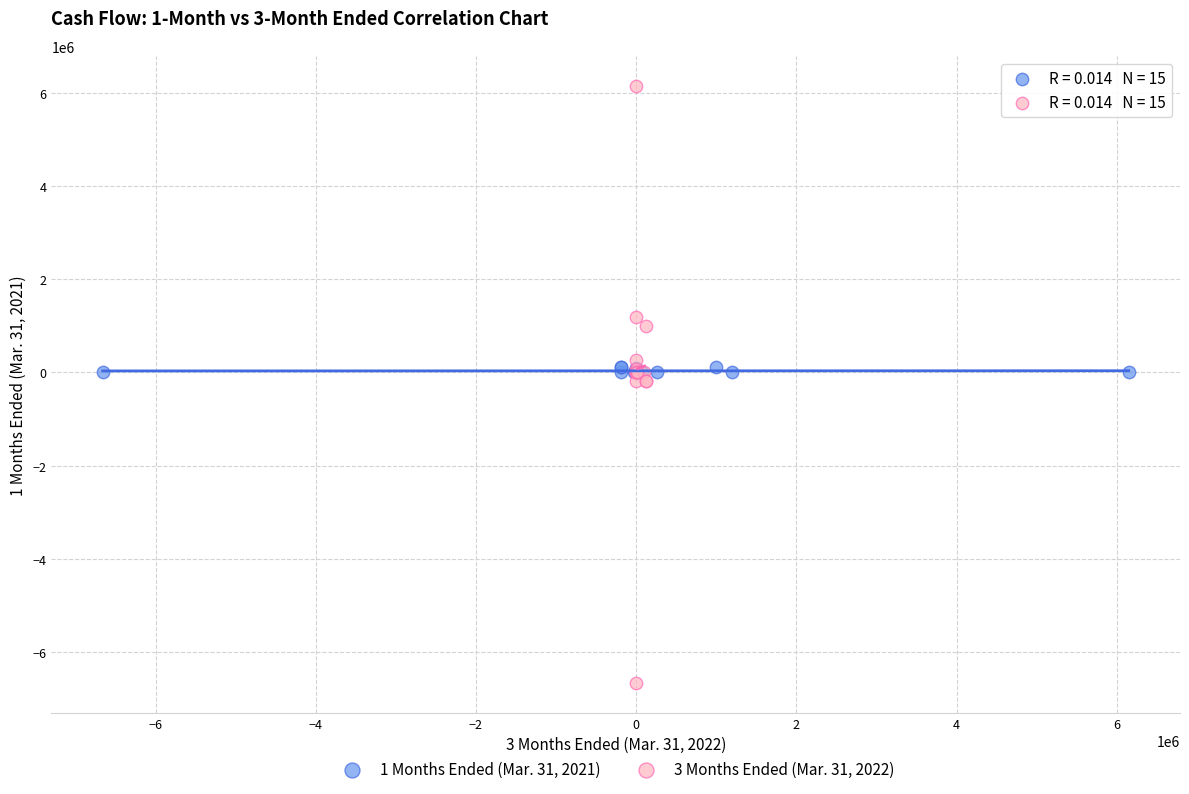

Which series has the widest spread of Y values?

3 Months Ended (Mar. 31, 2022)